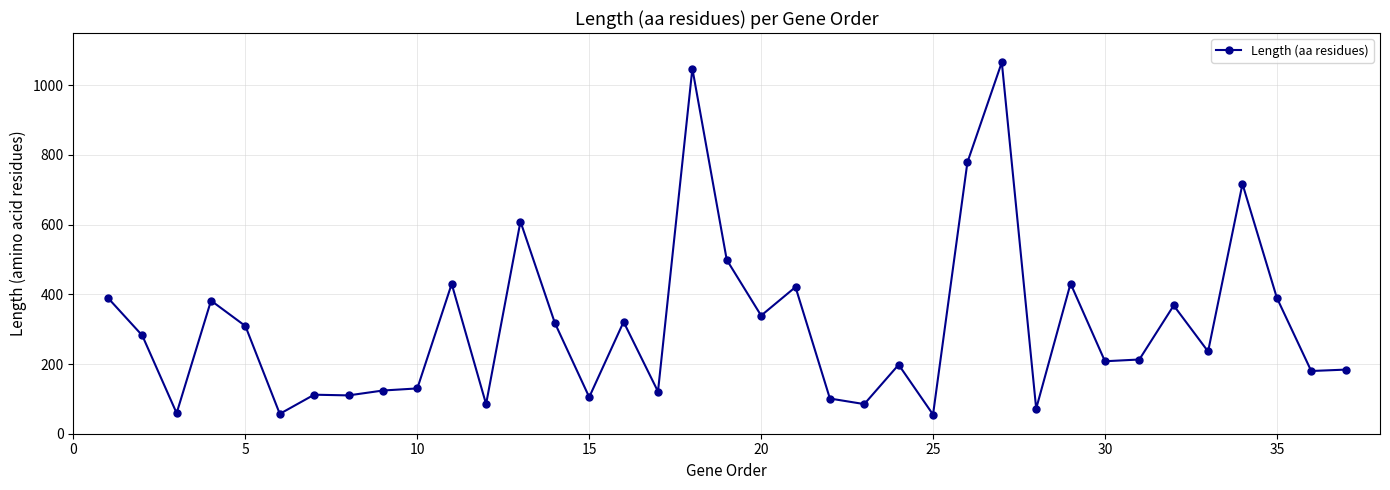

What is the value of the 5th point from the left?

309